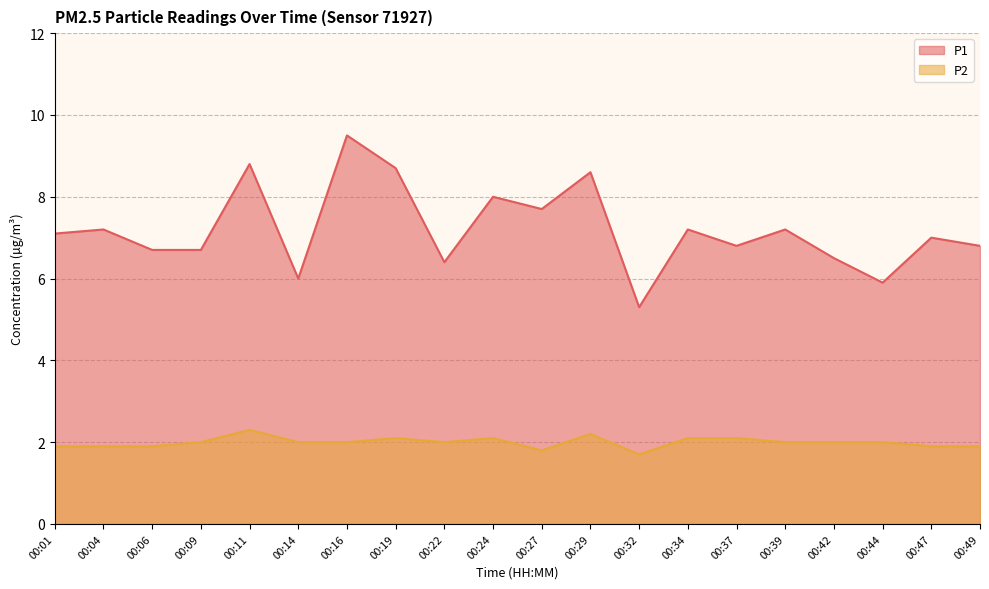

Count the P2 values in the range 1 to 2.

14